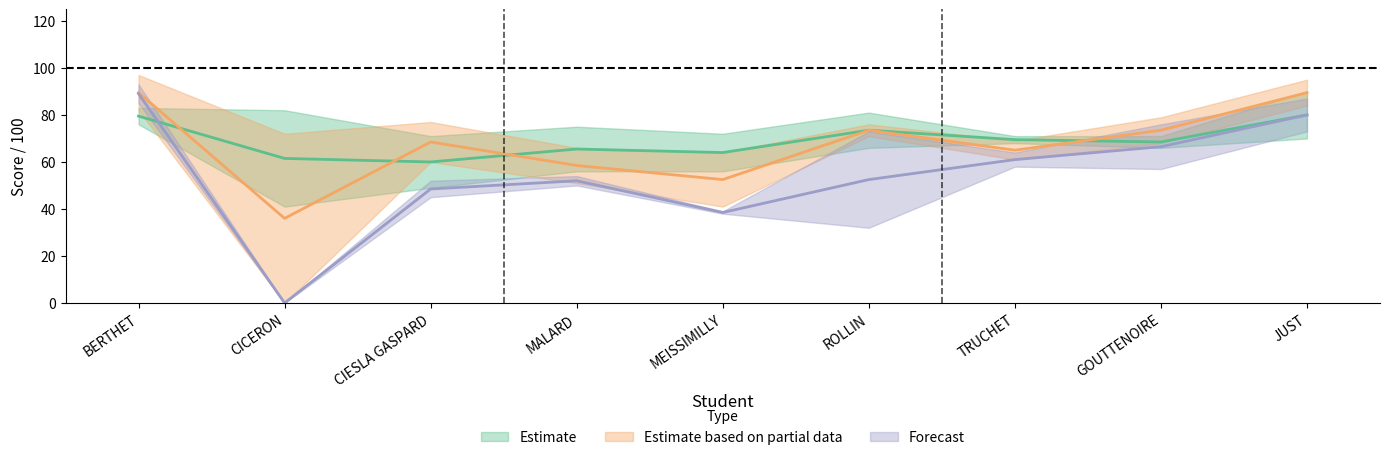

How many values in the note_lesson_2 series are below 71?

4